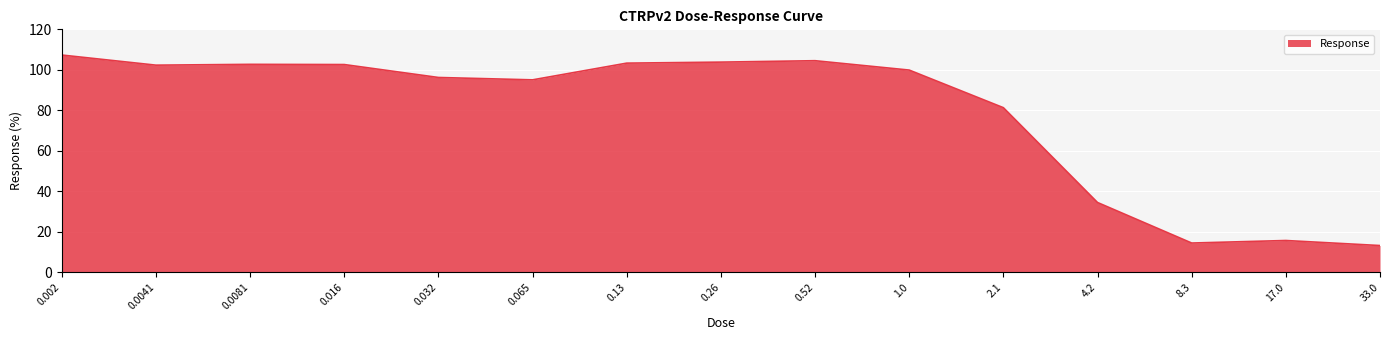

Between 33.0 and 0.065, which is larger?

0.065